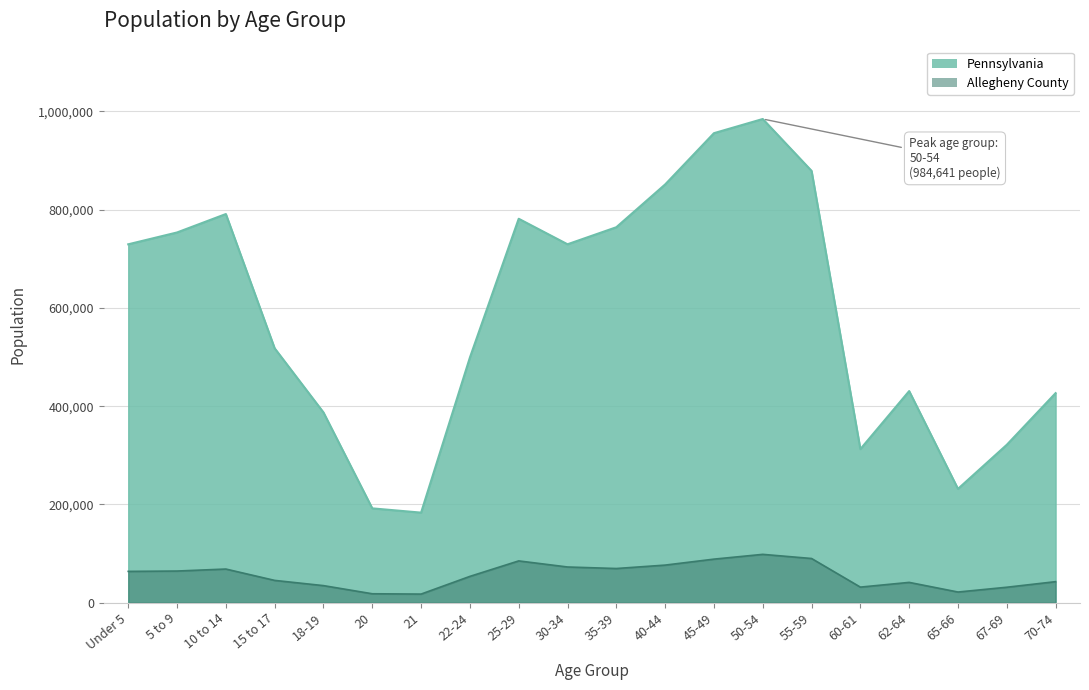

Does the chart display data point markers on the line(s)?

No